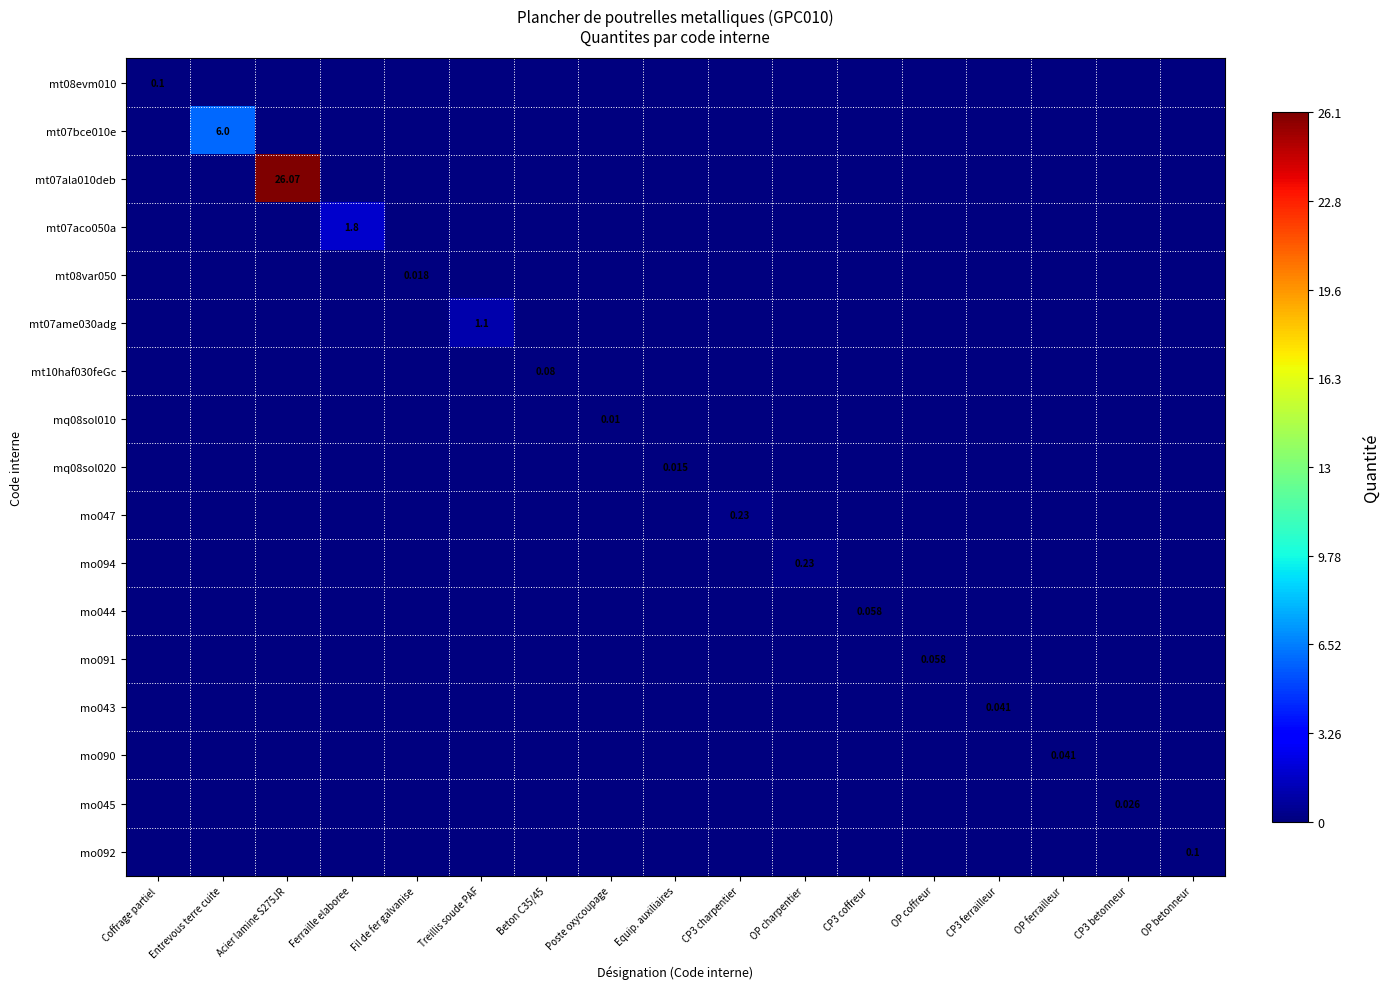

List the labels in order of mt08var050 value, largest first.

Fil de fer galvanise, Coffrage partiel, Entrevous terre cuite, Acier lamine S275JR, Ferraille elaboree, Treillis soude PAF, Beton C35/45, Poste oxycoupage, Equip. auxiliaires, CP3 charpentier, OP charpentier, CP3 coffreur, OP coffreur, CP3 ferrailleur, OP ferrailleur, CP3 betonneur, OP betonneur